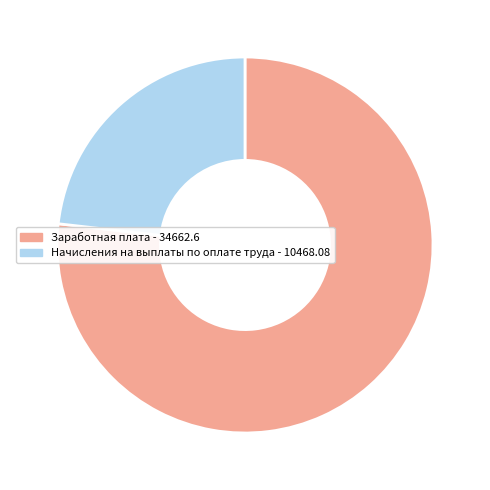

Which slice represents more than half of the pie?

Заработная плата - 34662.6